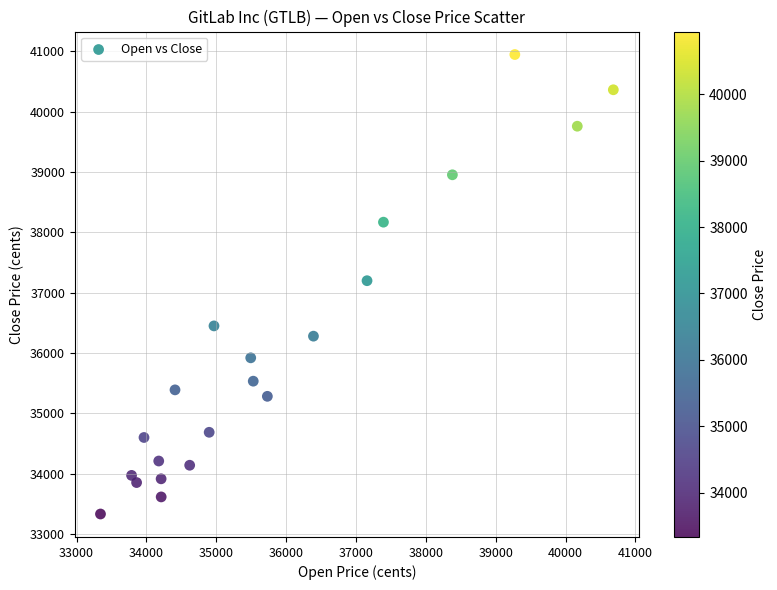

What is the range of Y values (max minus min)?

7614